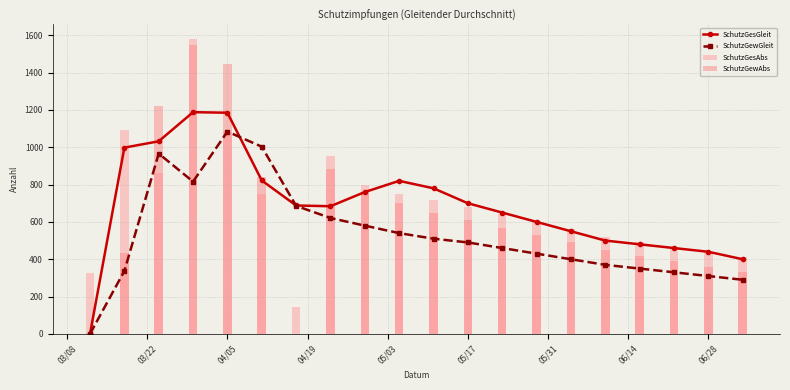

What is the highest value of the SchutzGesGleit series?

1188